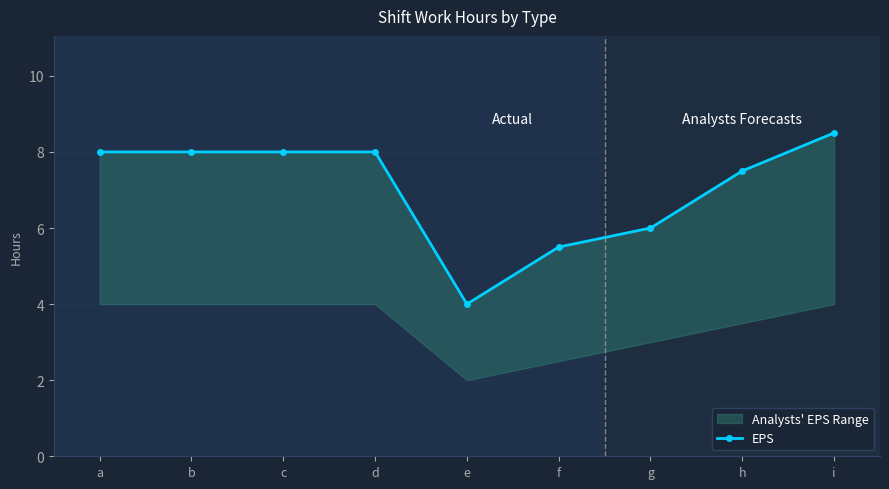

Is this an area chart (filled region under the line)?

No